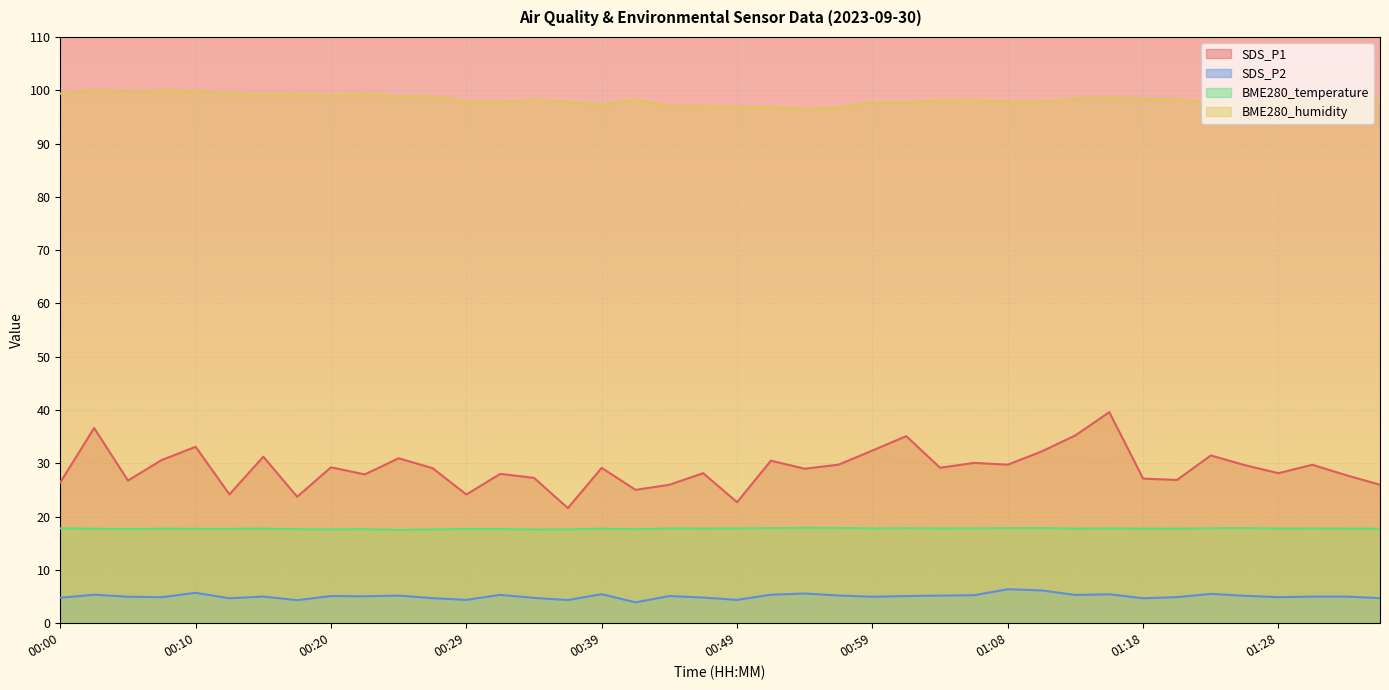

At which category does SDS_P2 reach its first local valley?

00:08